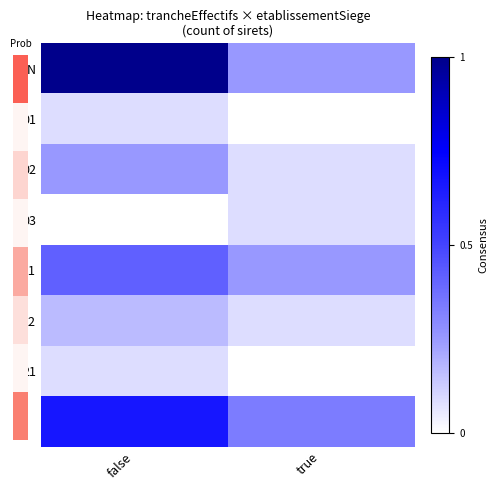

What is the spread (max minus min) of values at true?

0.3